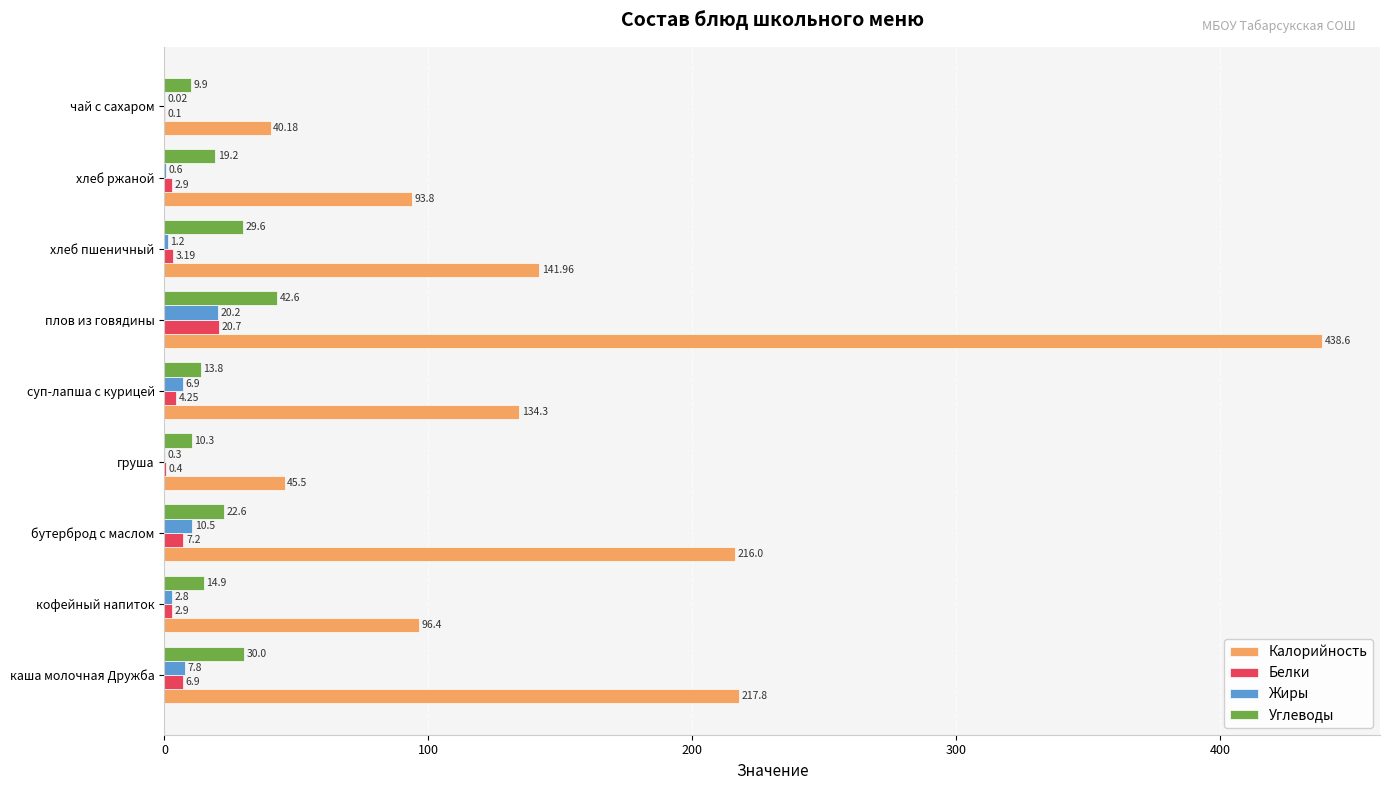

What is the sum of the Жиры values at бутерброд с маслом and плов из говядины?

30.7